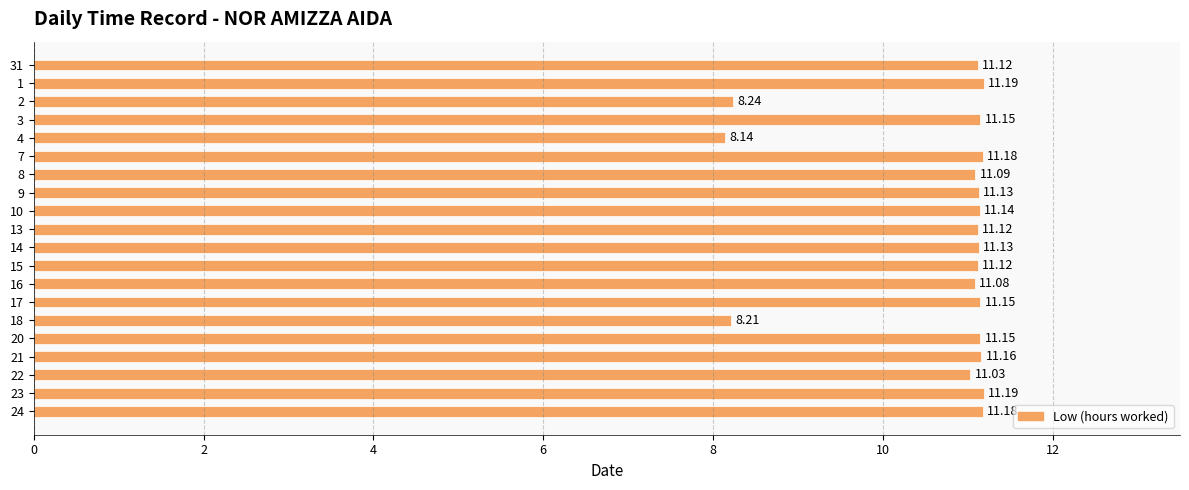

Approximately how many times larger is the value at 2 compared to 31?

0.7